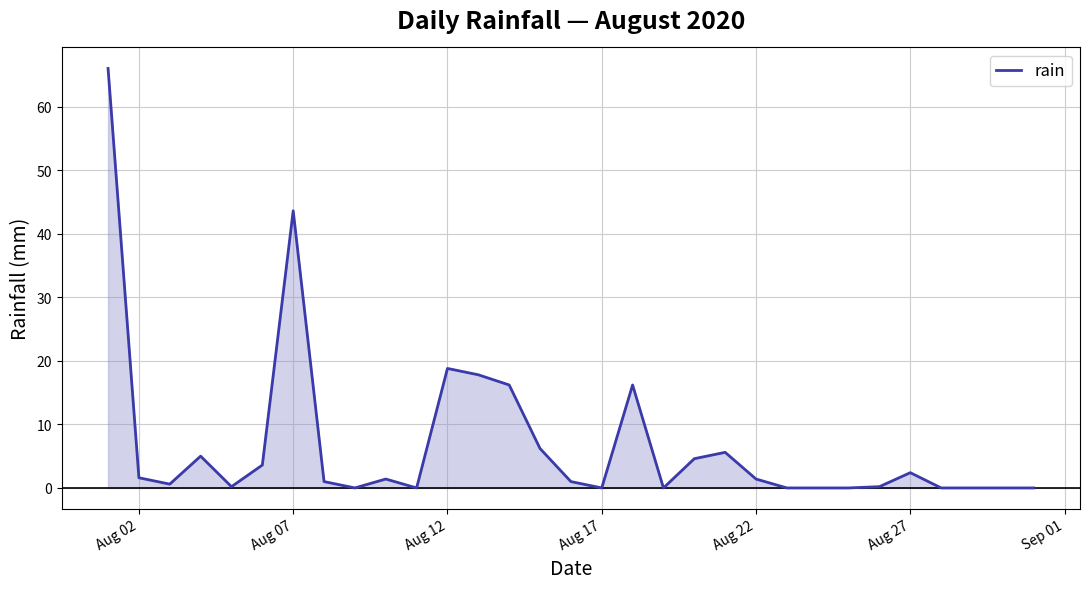

What is the difference between the maximum and minimum values?

66.0